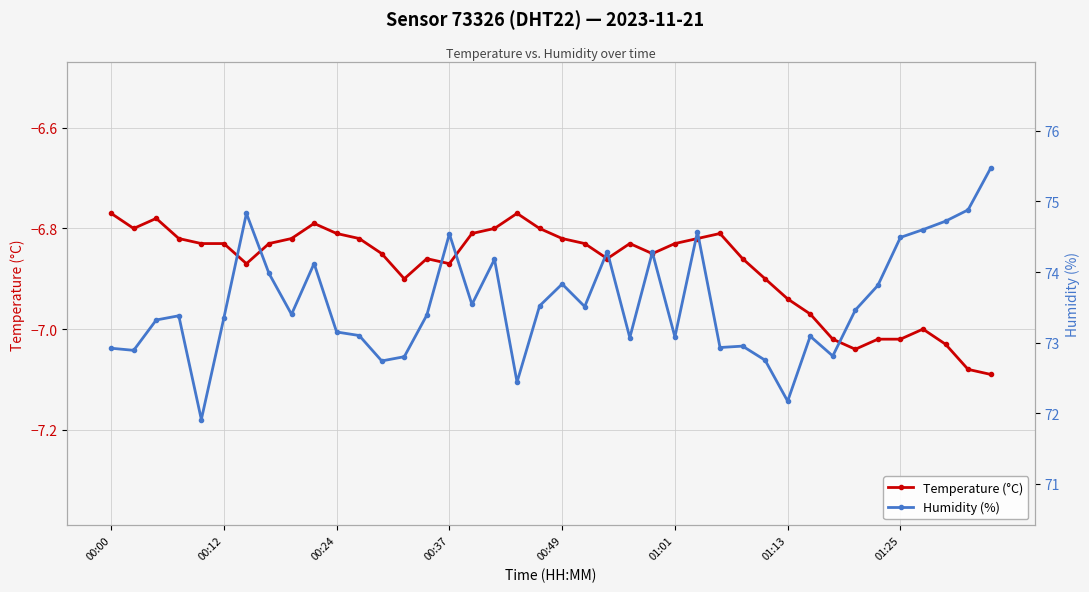

Reading right to left, list all the values displayed in this chart.

Temperature (°C): -7.1	-7.1	-7.0	-7.0	-7.0	-7.0	-7.0	-7.0	-7.0	-6.9	-6.9	-6.9	-6.8	-6.8	-6.8	-6.8	-6.8	-6.9	-6.8	-6.8	-6.8	-6.8	-6.8	-6.8	-6.9	-6.9	-6.9	-6.8	-6.8	-6.8	-6.8	-6.8	-6.8	-6.9	-6.8	-6.8	-6.8	-6.8	-6.8	-6.8
Humidity (%): 75.5	74.9	74.7	74.6	74.5	73.8	73.5	72.8	73.1	72.2	72.8	73.0	72.9	74.6	73.1	74.3	73.1	74.3	73.5	73.8	73.5	72.4	74.2	73.5	74.5	73.4	72.8	72.7	73.1	73.2	74.1	73.4	74.0	74.8	73.3	71.9	73.4	73.3	72.9	72.9